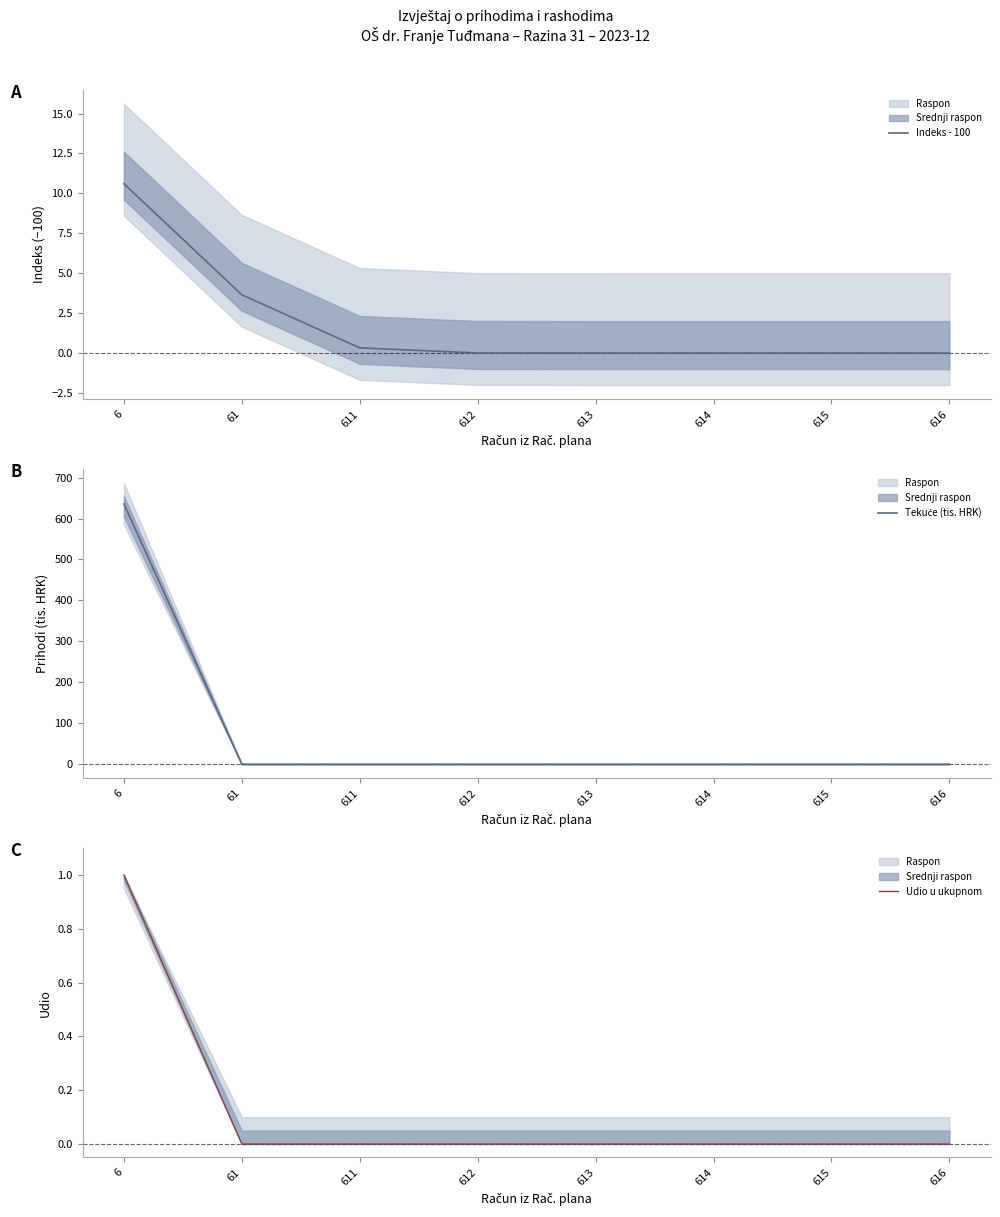

Reading left to right, list all the values displayed in this chart.

Indeks - 100: 10.6	3.6	0.3	0.0	0.0	0.0	0.0	0.0
Tekuće (tis. HRK): 635.7	0.0	0.0	0.0	0.0	0.0	0.0	0.0
Udio u ukupnom: 1.0	0.0	0.0	0.0	0.0	0.0	0.0	0.0